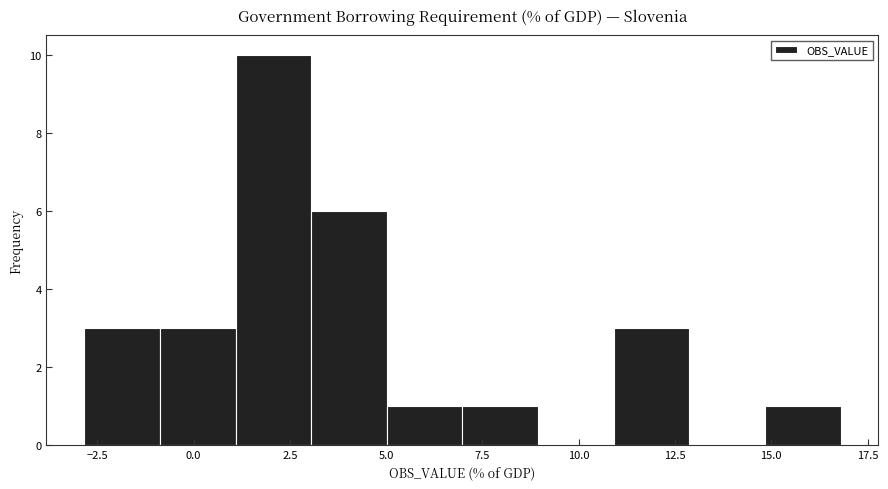

Read against the x-axis, roughly where is the centre of the tallest bar?

2.0